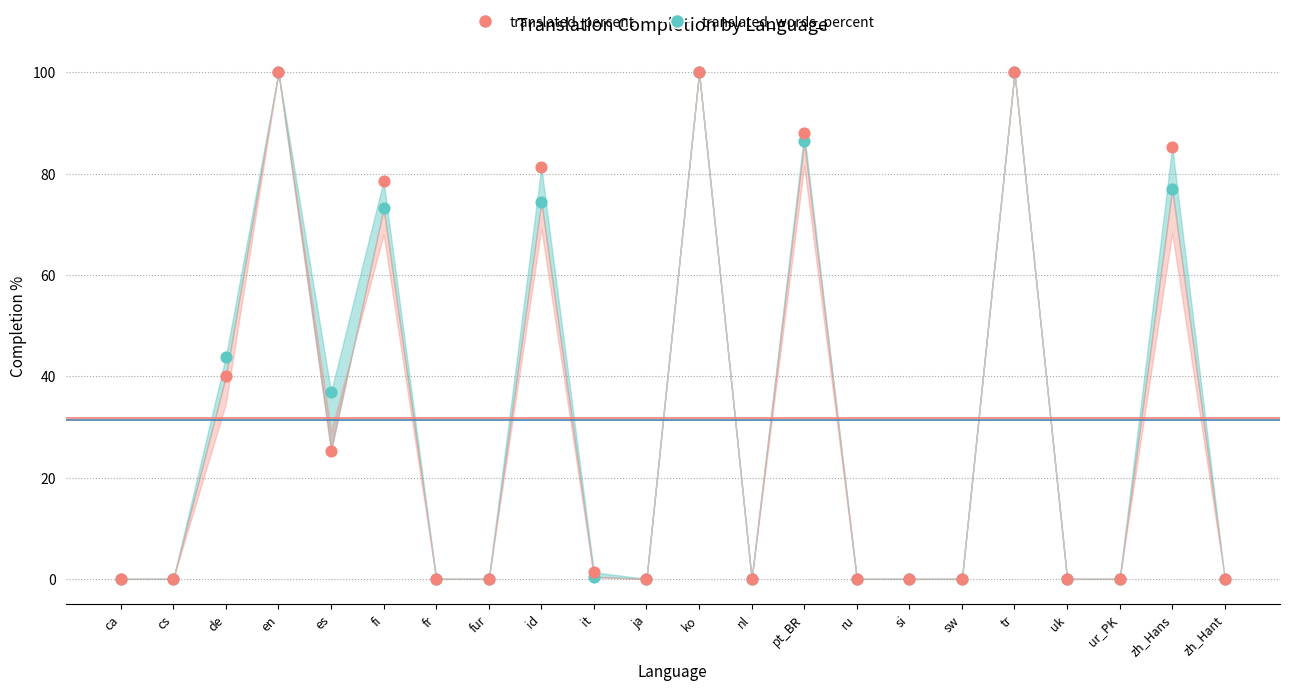

Which series reaches the minimum Y coordinate?

translated_percent